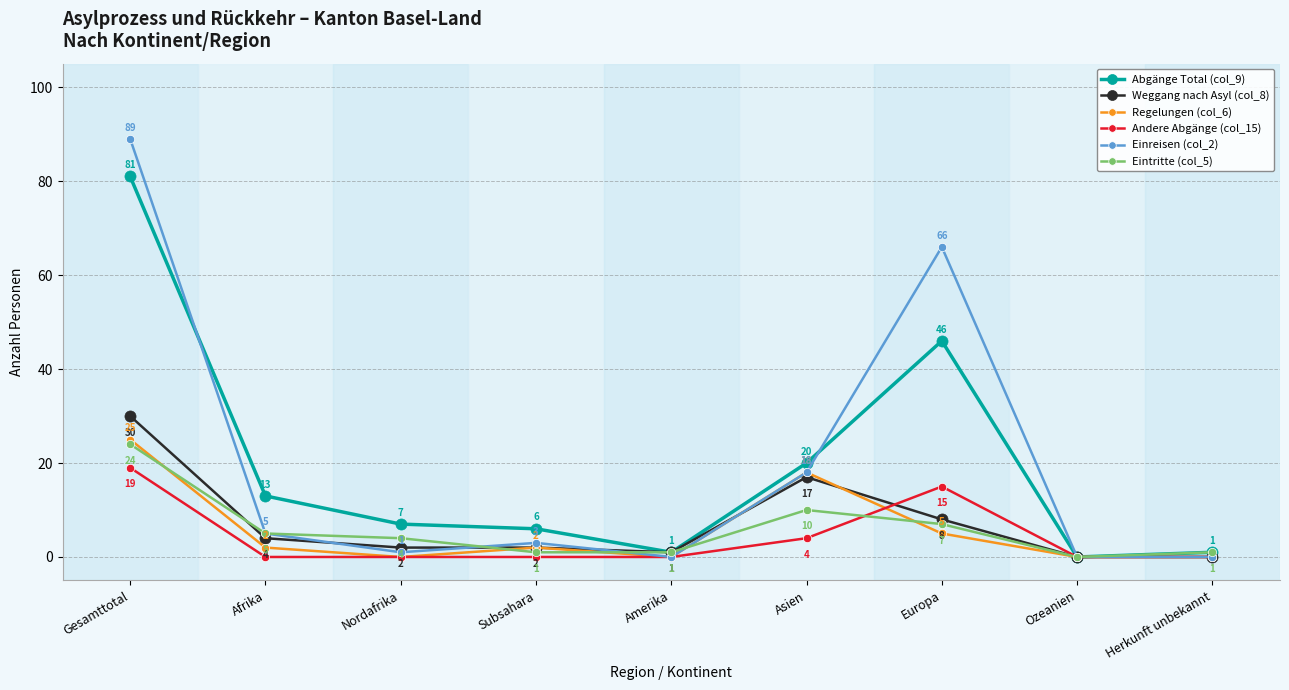

What is the spread (max minus min) of values at Herkunft unbekannt?

1